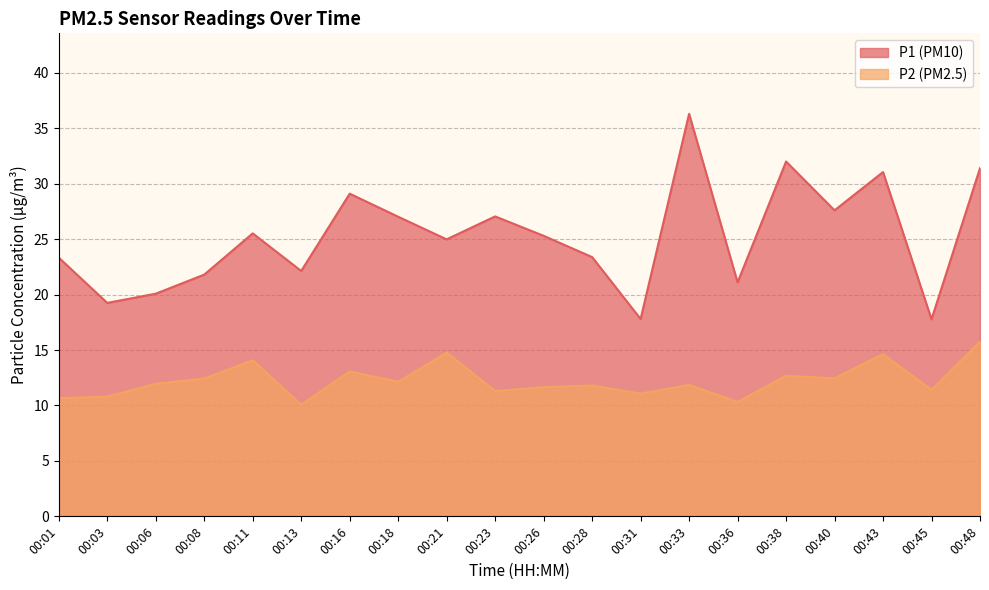

How many lines are shown in the chart?

2